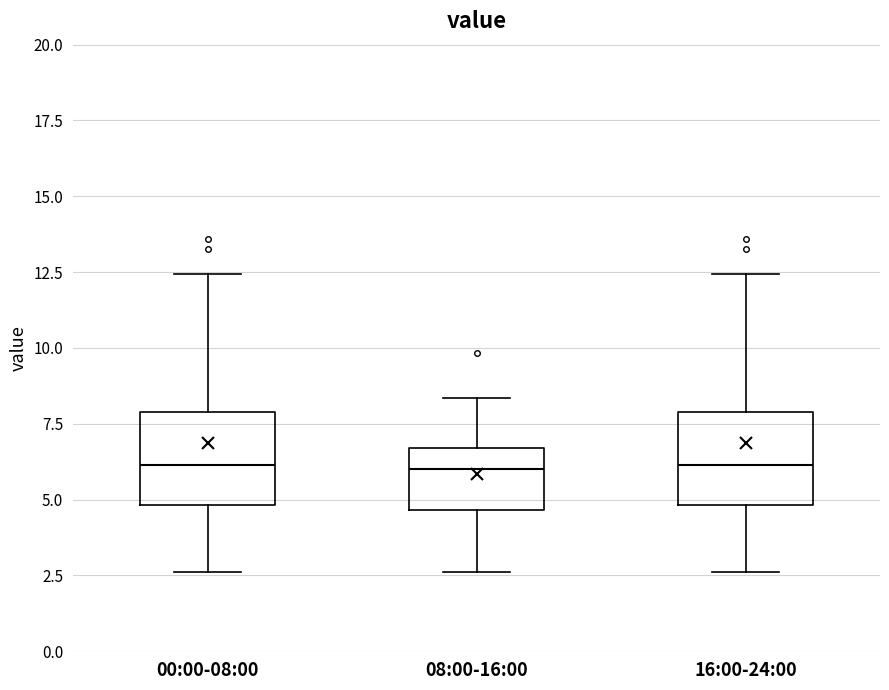

Reading left to right, read every box against the y-axis: the position of its median line, the range the box covers, and the ends of its whiskers. The values are not printed on the chart, so give them approximately, as read against the axis.

00:00-08:00: median 6.0, box 5.0 to 8.0, whiskers 2.5 to 12.5
08:00-16:00: median 6.0, box 4.5 to 6.5, whiskers 2.5 to 8.5
16:00-24:00: median 6.0, box 5.0 to 8.0, whiskers 2.5 to 12.5